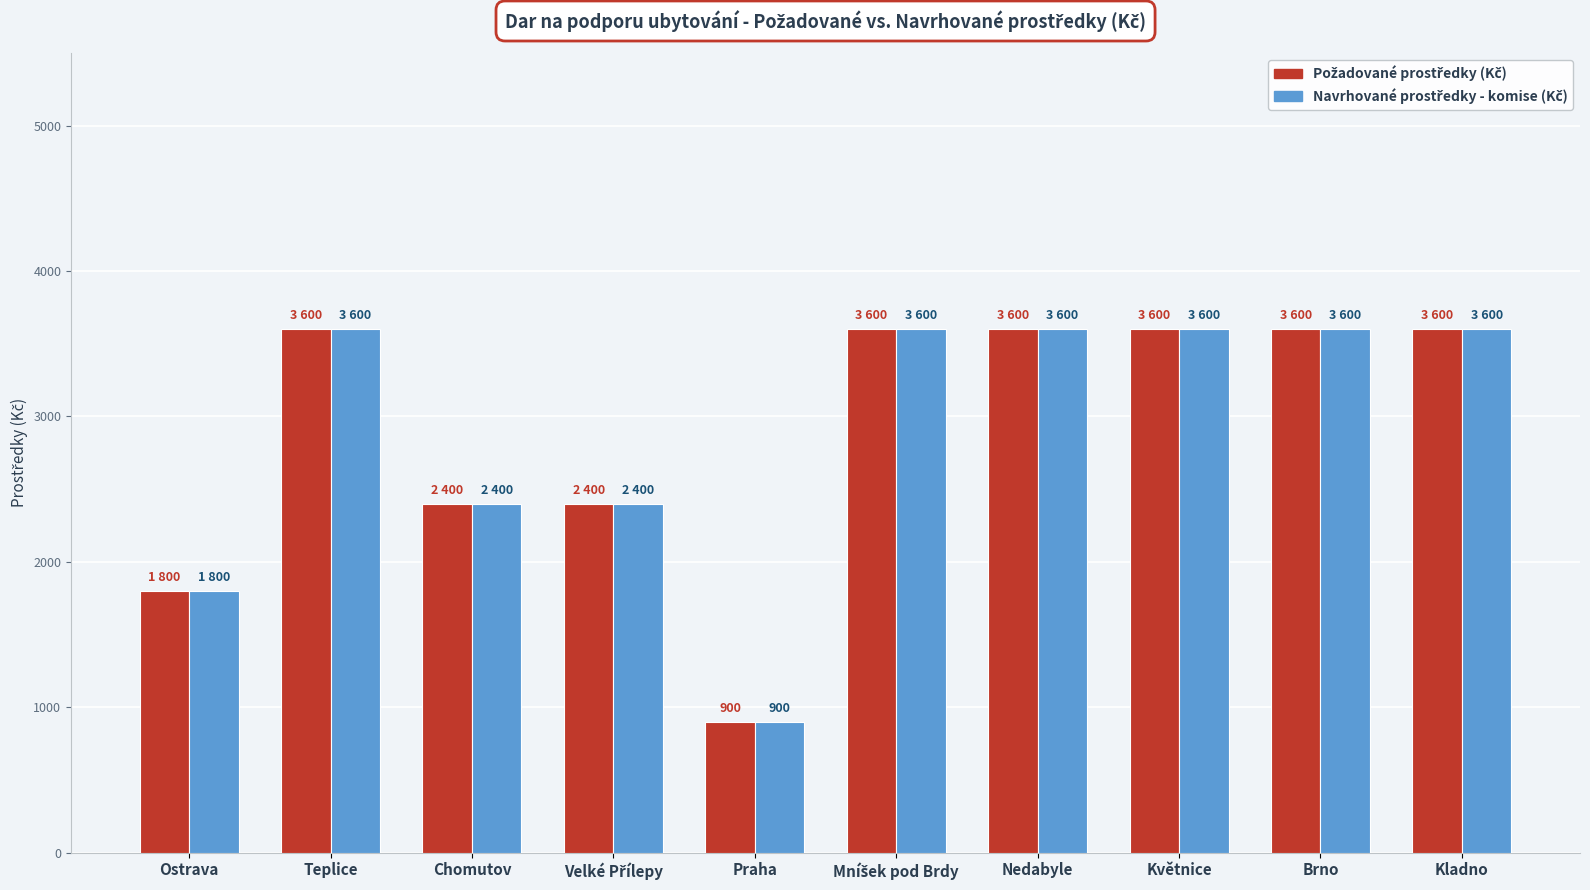

What is the minimum value shown in the chart?

900